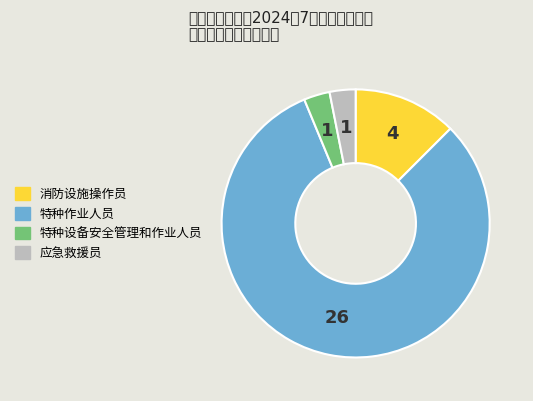

Is it true that 应急救援员 is 17% of the pie?

False